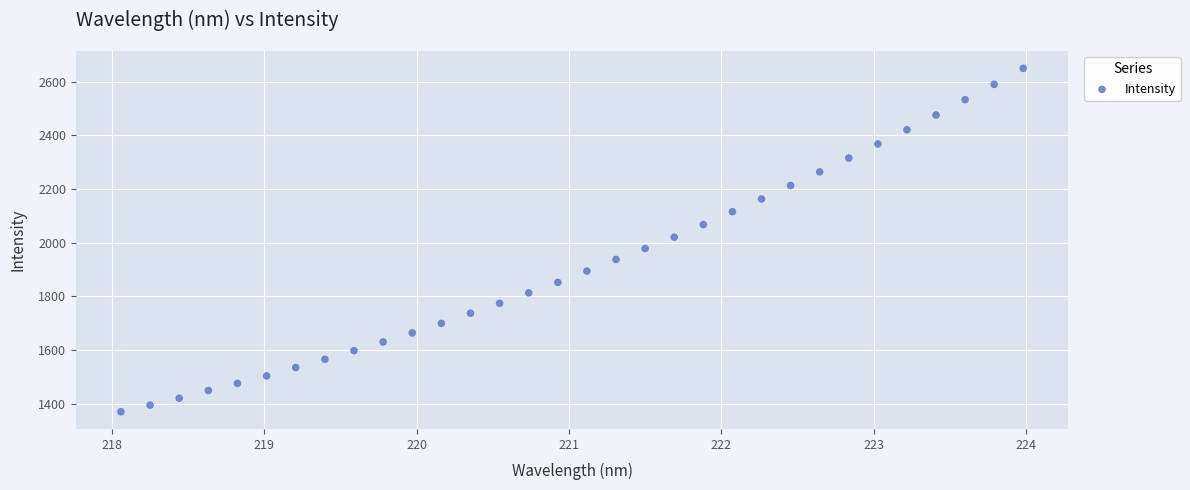

What is the range of X values (max minus min)?

5.9